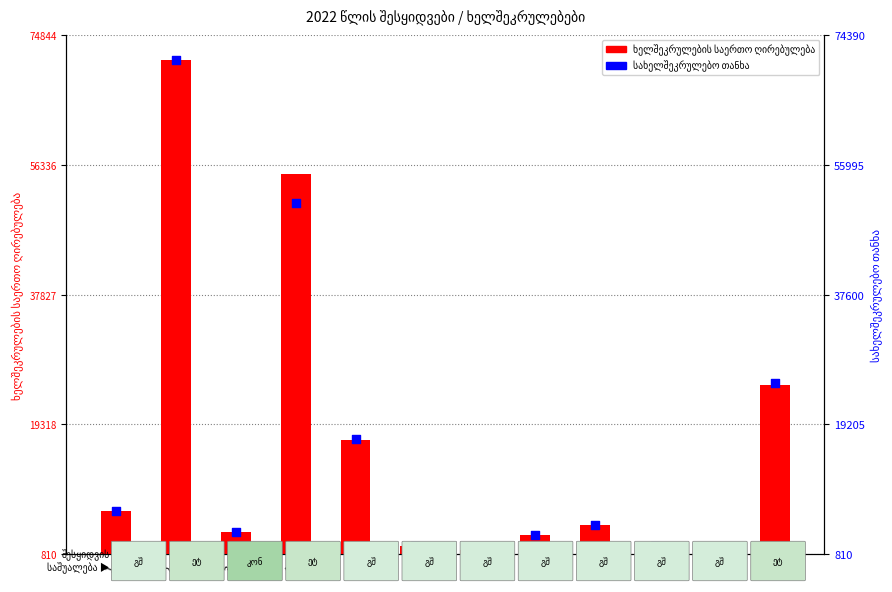

Which series has the largest total across all categories?

ხელშეკრულების საერთო ღირებულება